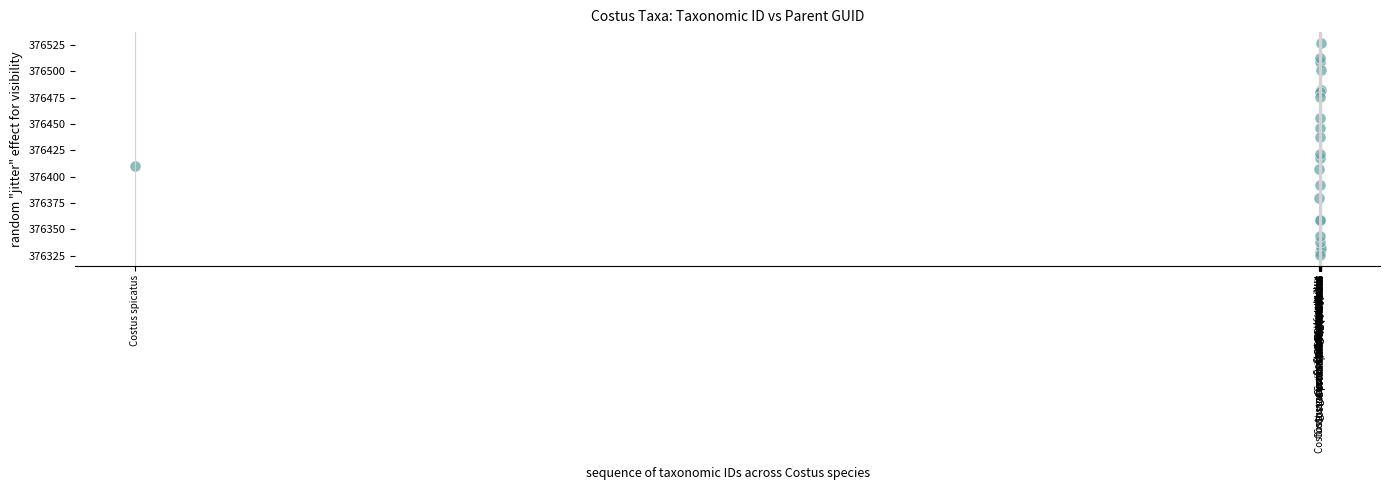

What Y value in the scatter plot is closest to 376426?

376421.8